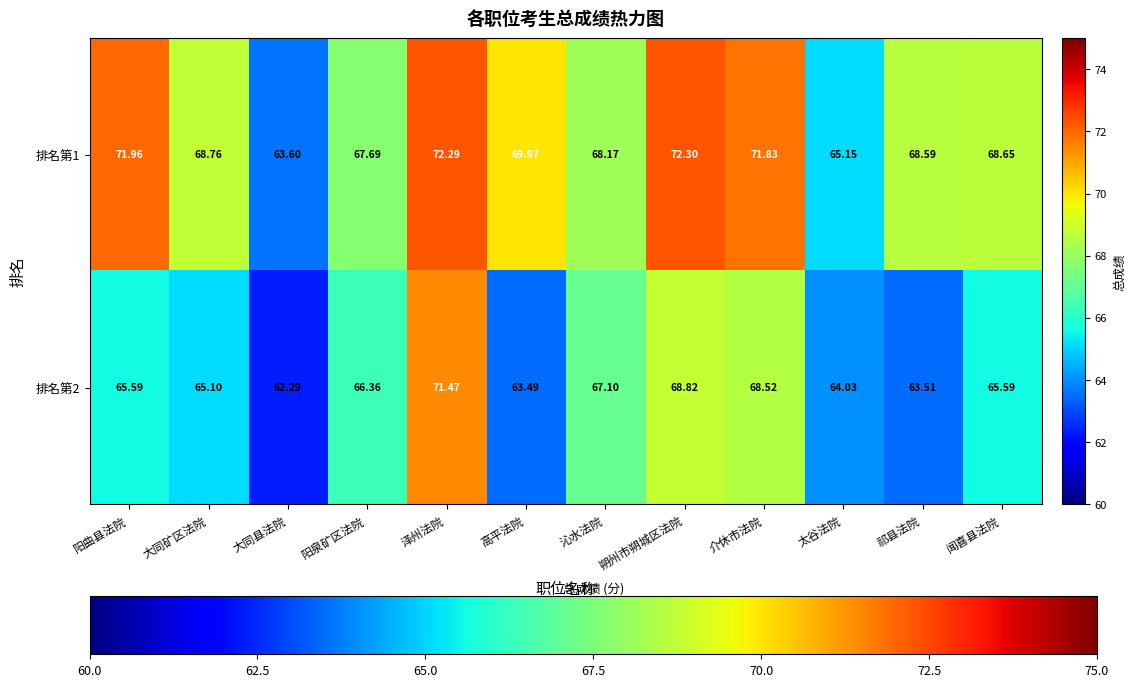

Where does the 排名第1 series first go above 68?

阳曲县法院